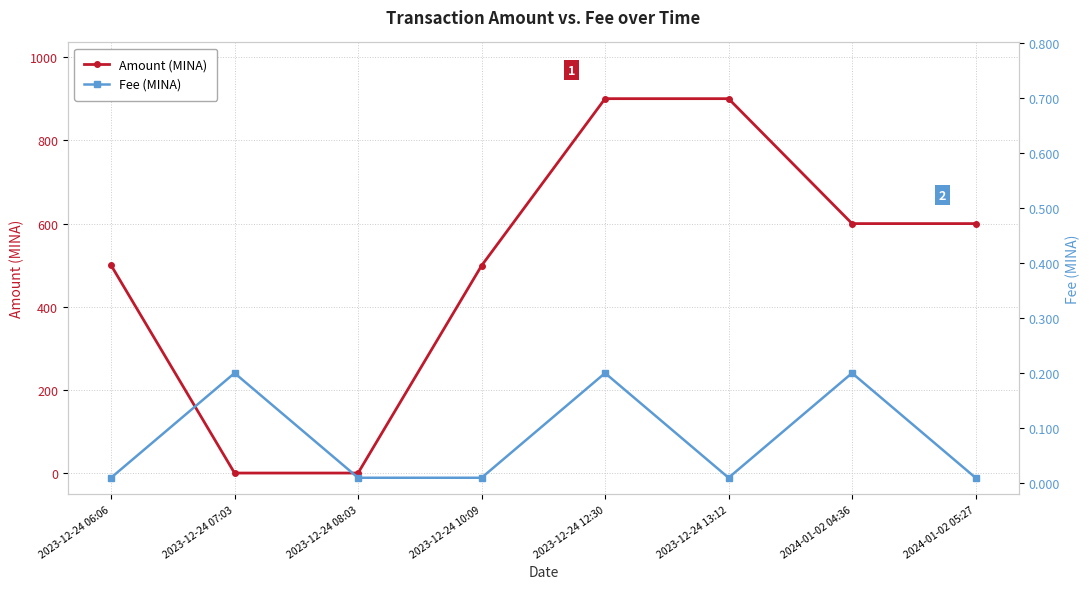

Reading right to left, what are all the values shown in this chart?

Amount: 600.0	600.0	900.0	900.0	499.0	1.0	1.0	500.0
Fee: 0.0	0.2	0.0	0.2	0.0	0.0	0.2	0.0